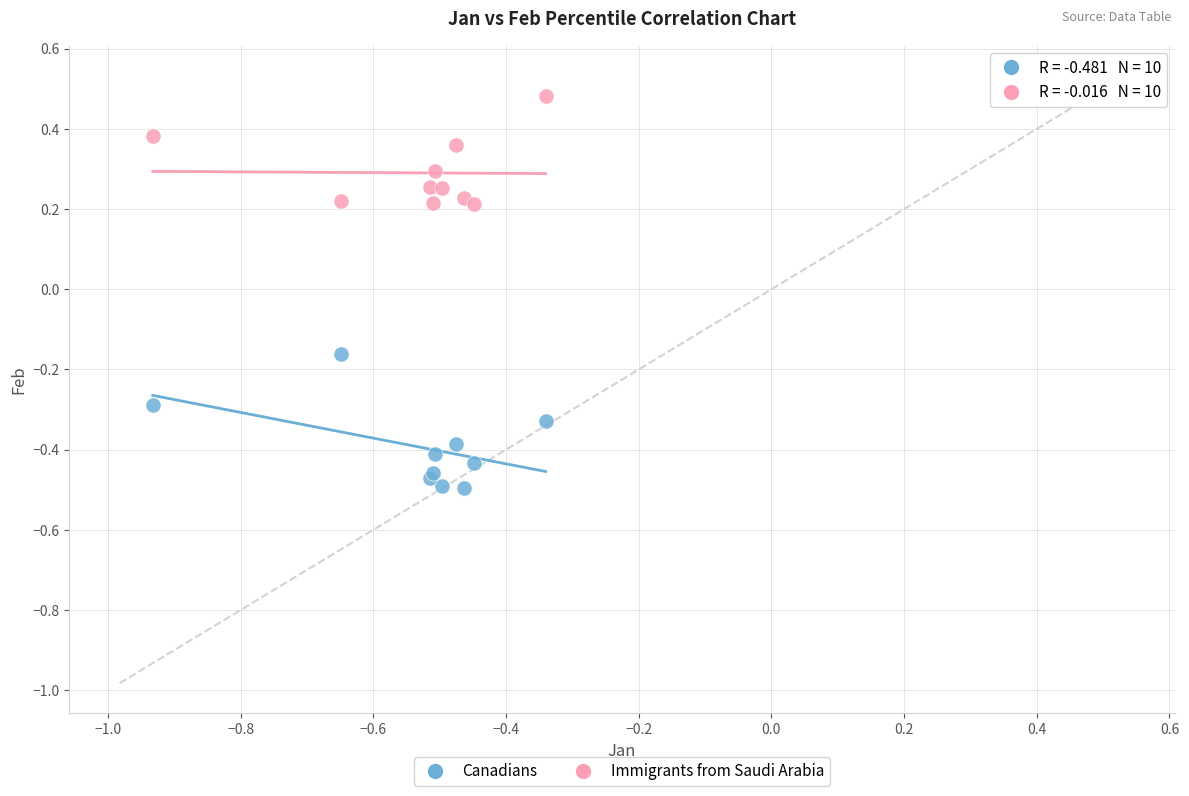

Which series contains the highest Y value?

Immigrants from Saudi Arabia